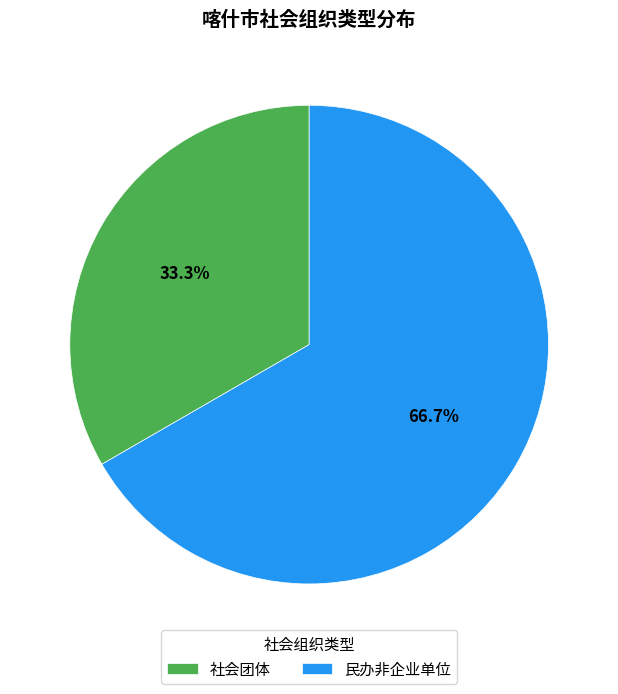

Which category has the biggest portion of the pie?

民办非企业单位